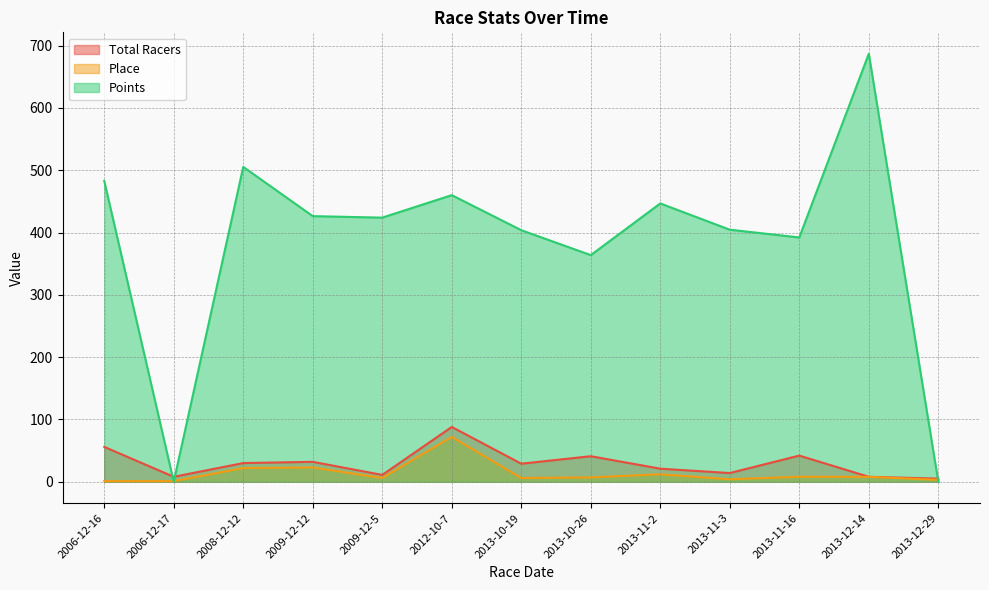

True or false: Points and Place intersect in this chart.

True